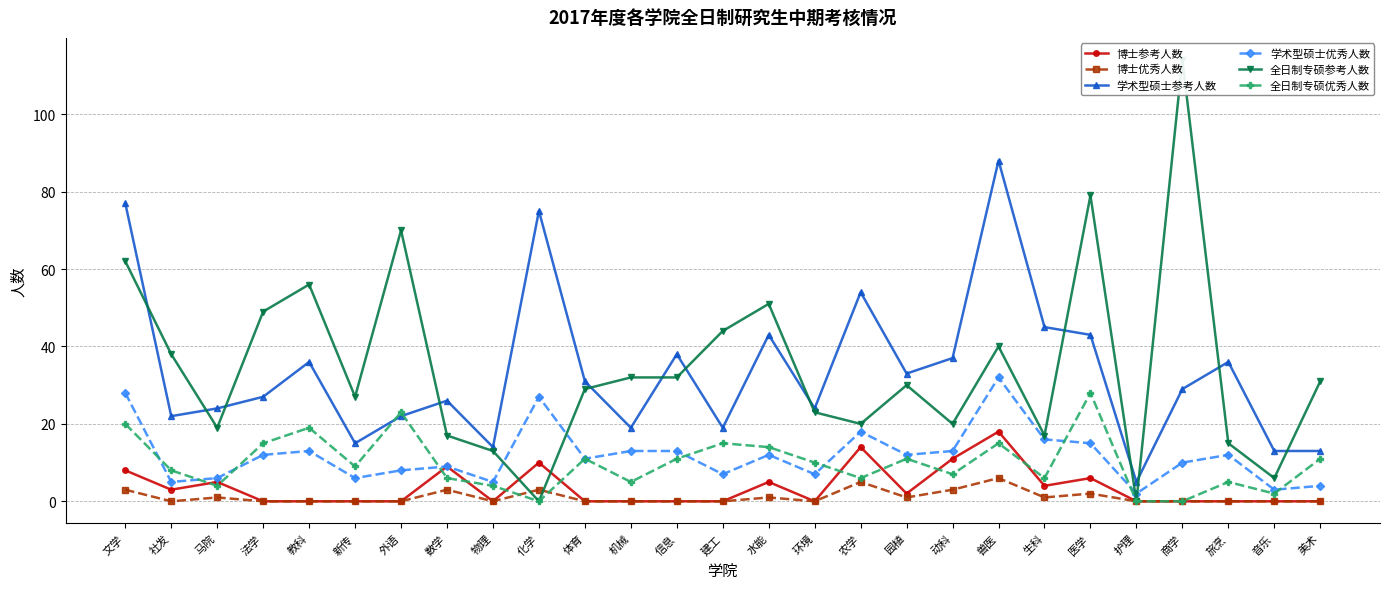

How many intersections are there between 学术型硕士优秀人数 and 全日制专硕优秀人数?

9